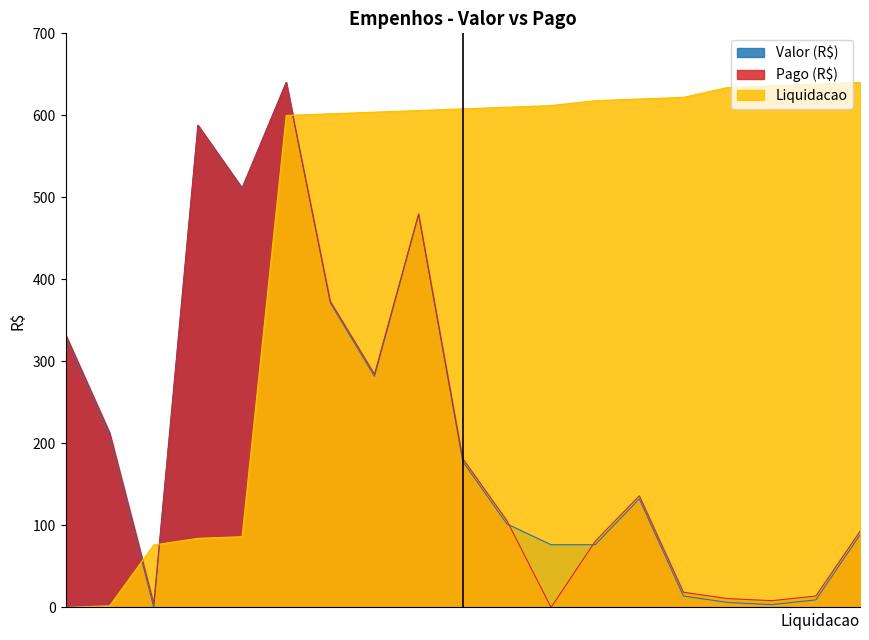

What is the total value across all series at 27?

424.6